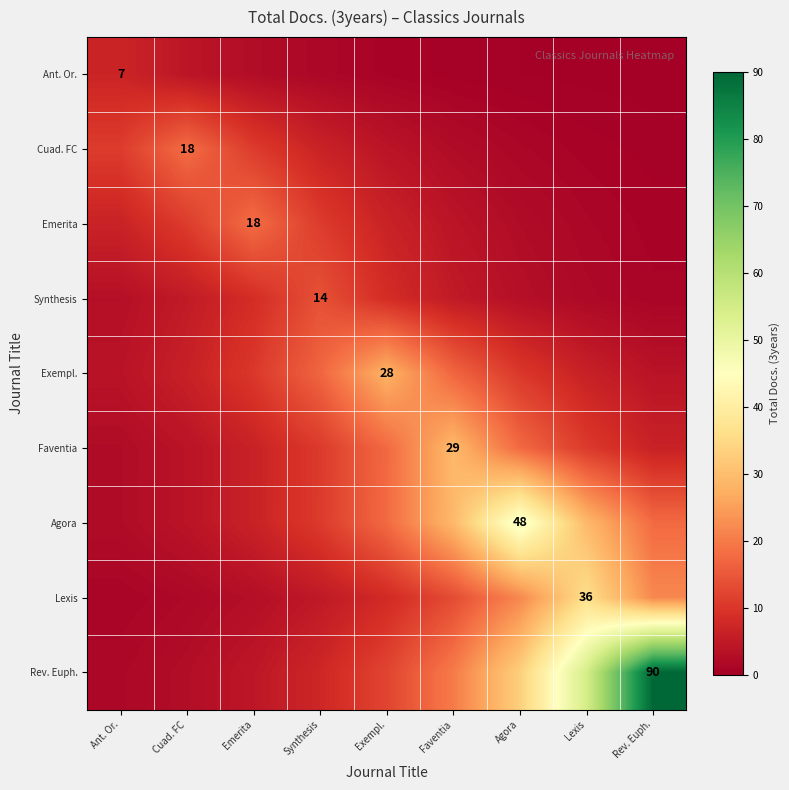

What is the difference between the highest and lowest values at Synthesis?

15.4